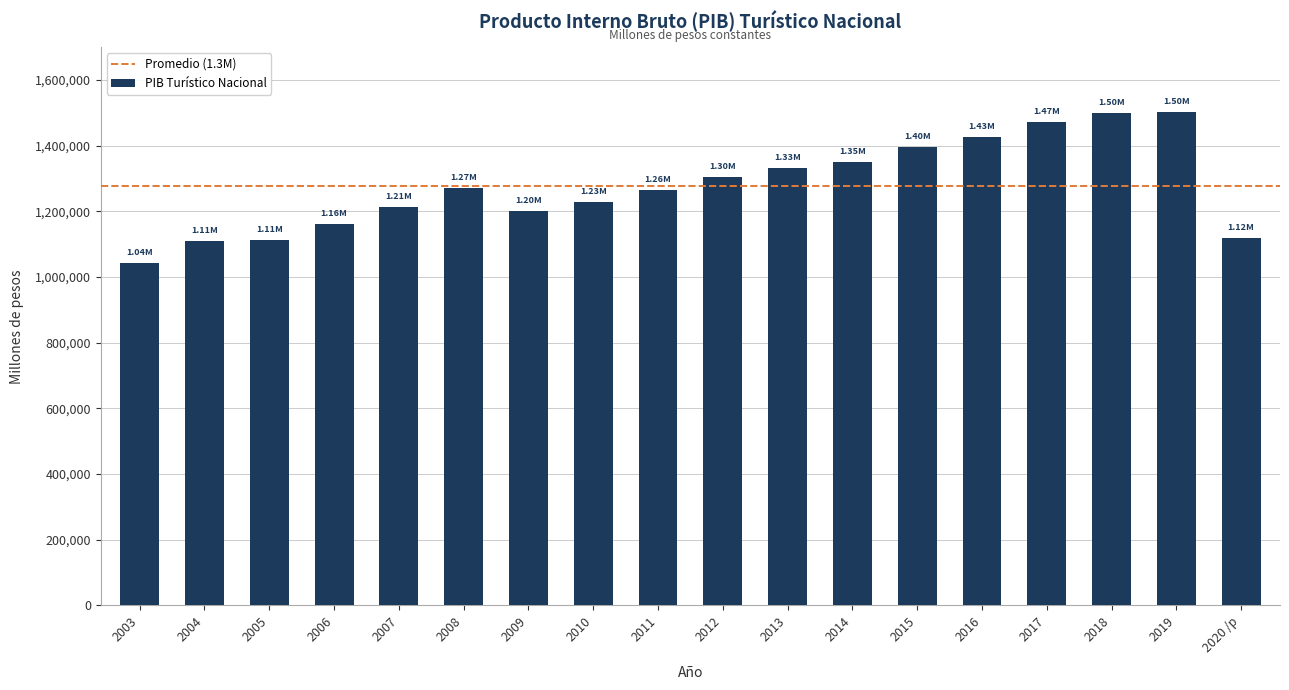

What is the approximate value at 2014?

1351402.1